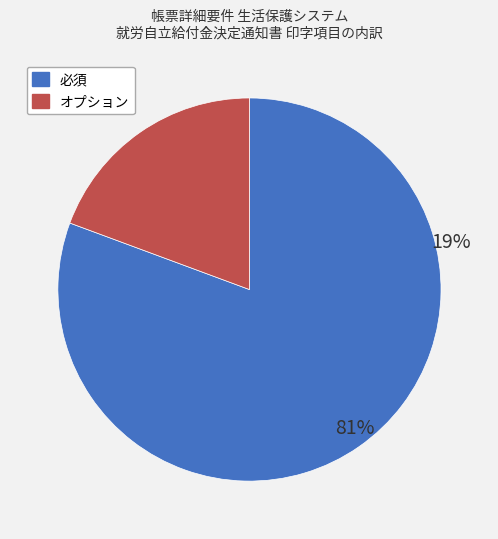

Approximately how many times larger is the value at オプション compared to 必須?

0.2